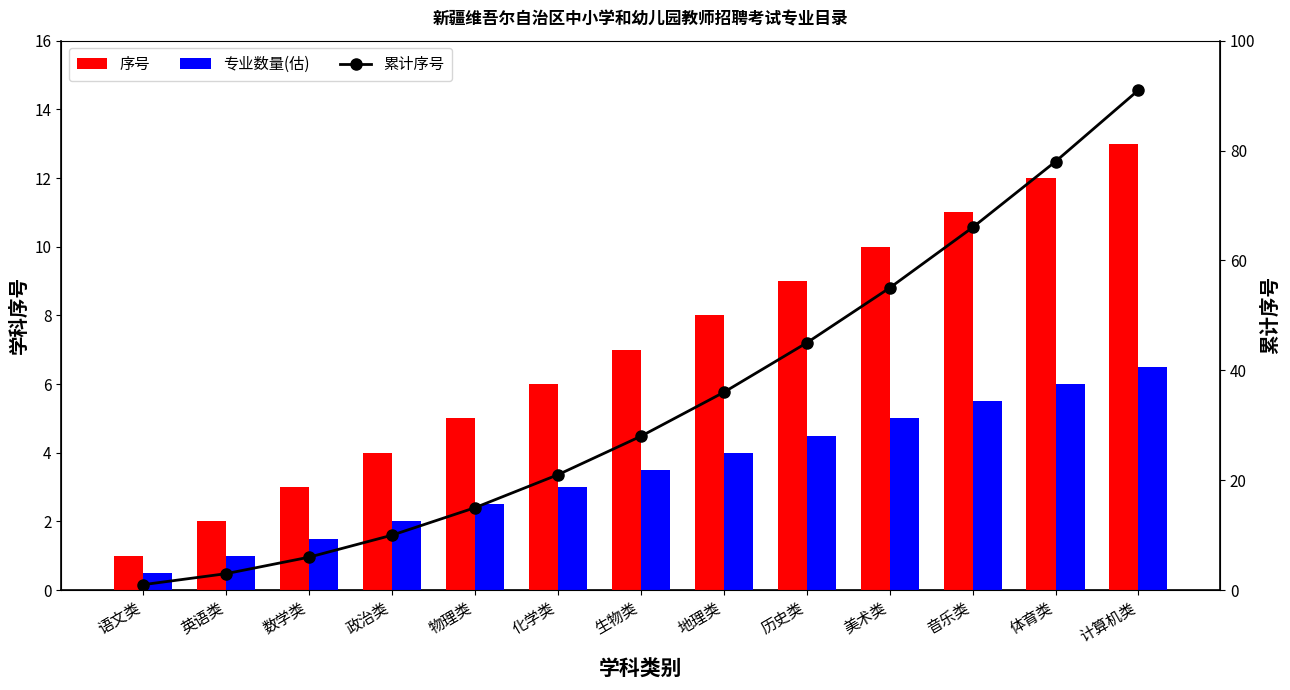

What is the label of the 1st bar from the left?

语文类